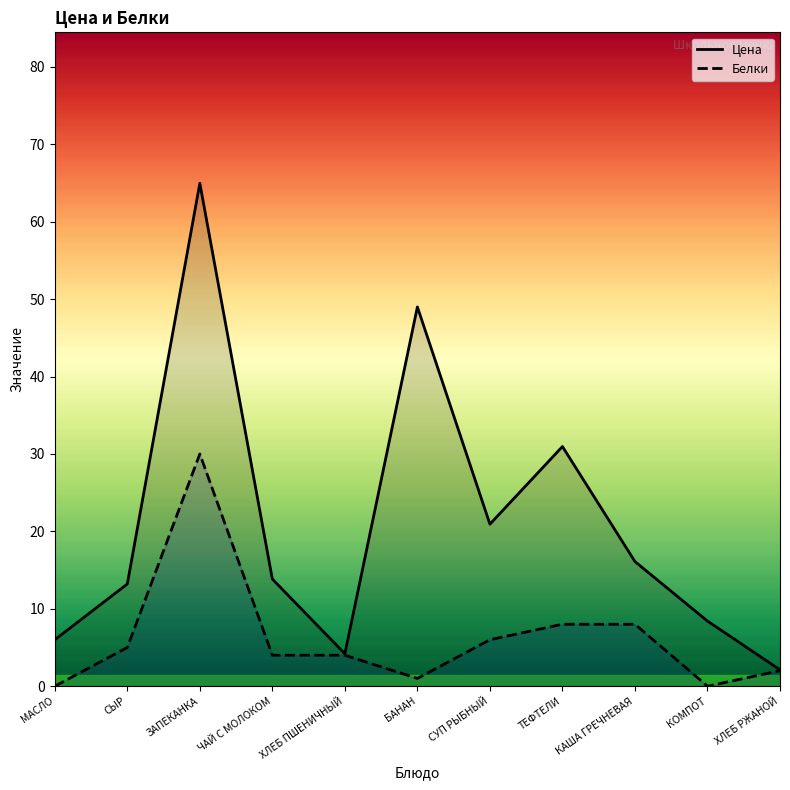

Rank the series at ЧАЙ С МОЛОКОМ from highest to lowest value.

Цена, Белки